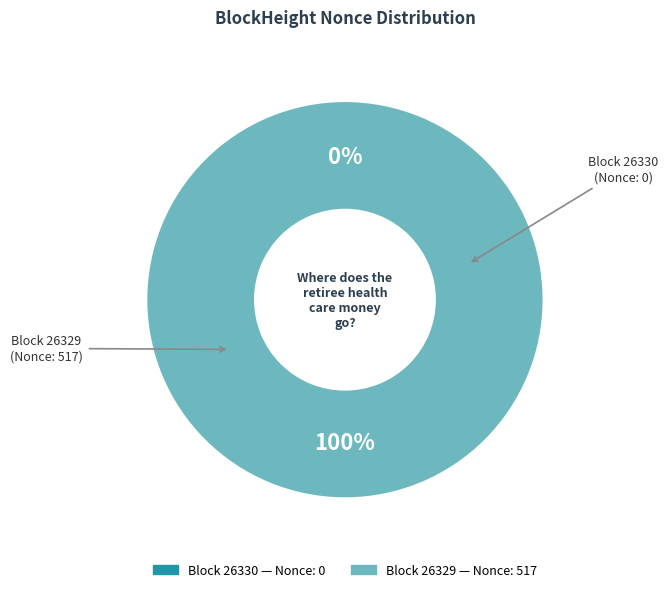

What is the largest slice in the pie chart?

26329